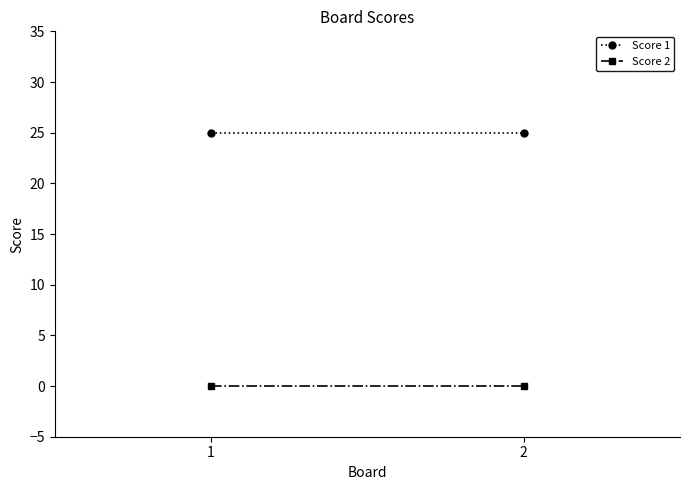

Is it true that Score 2 equals 0 at 2?

True